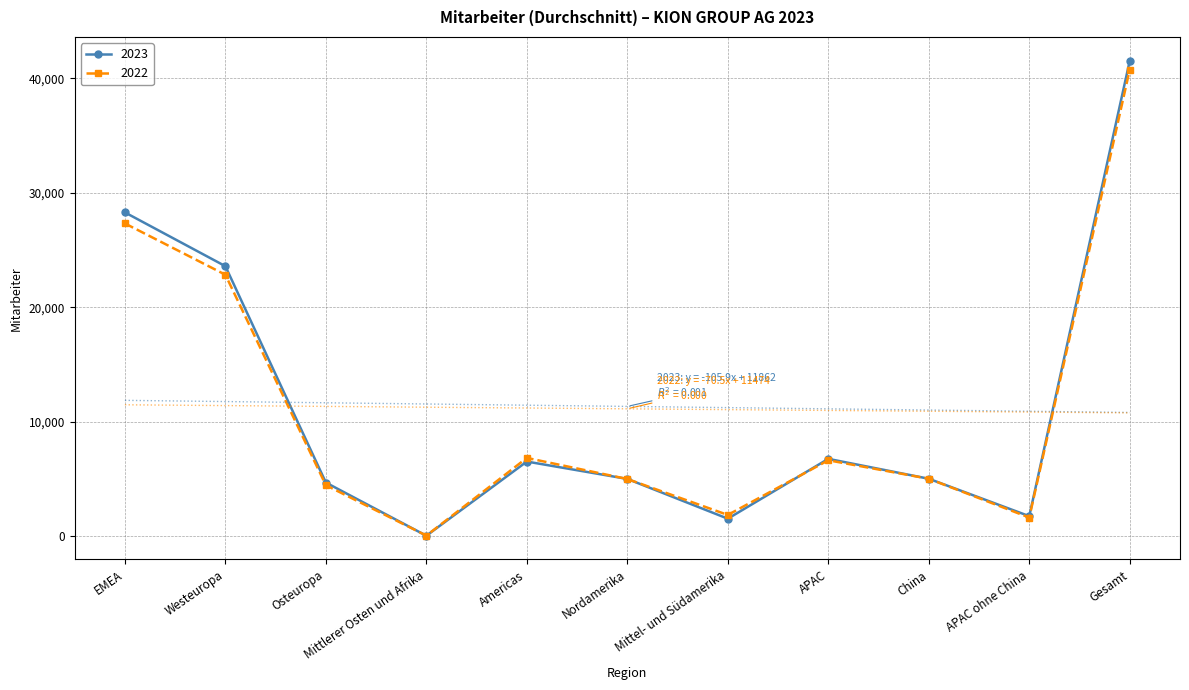

Reading left to right, list all the values displayed in this chart.

2023: EMEA=28292	Westeuropa=23590	Osteuropa=4674	Mittlerer Osten und Afrika=28	Americas=6512	Nordamerika=4994	Mittel- und Südamerika=1518	APAC=6748	China=5009	APAC ohne China=1739	Gesamt=41552
2022: EMEA=27326	Westeuropa=22843	Osteuropa=4444	Mittlerer Osten und Afrika=39	Americas=6830	Nordamerika=4986	Mittel- und Südamerika=1844	APAC=6625	China=5009	APAC ohne China=1616	Gesamt=40781